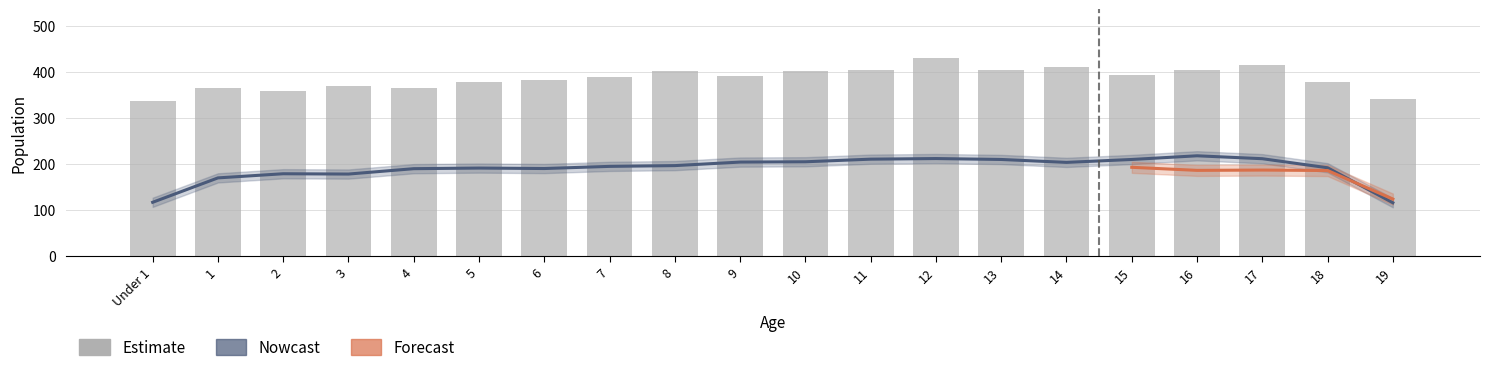

At how many categories does at least one series exceed 167?

20